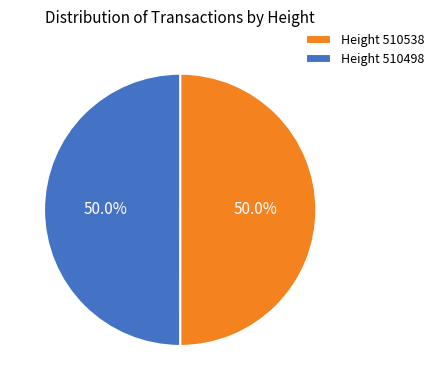

Is the sum of Height 510538 and Height 510498 greater than half?

Yes